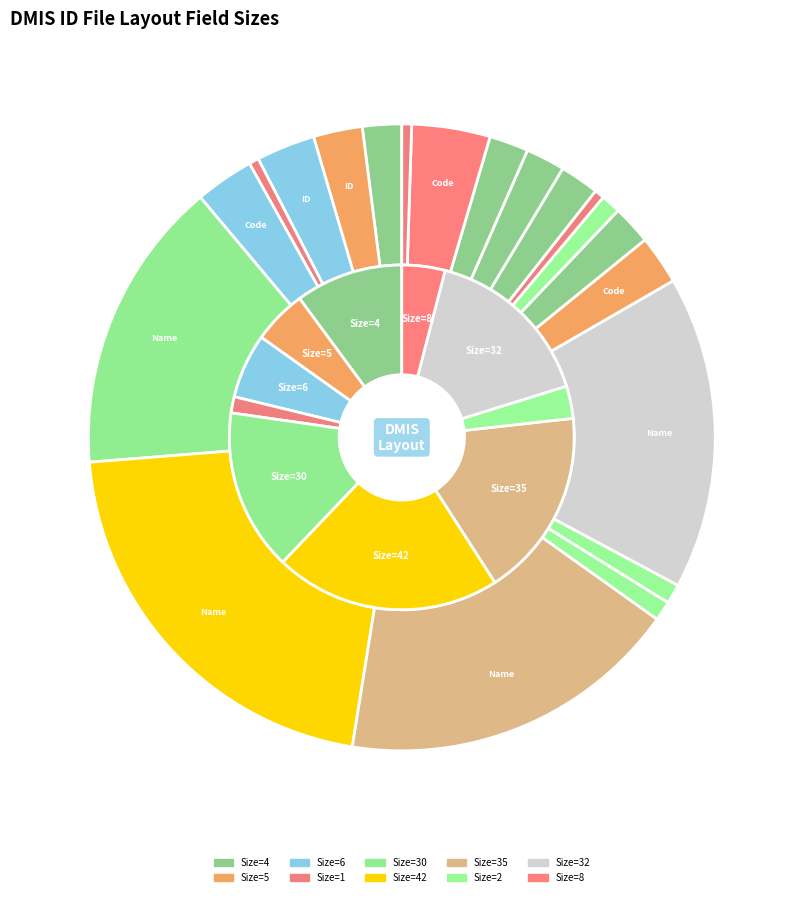

What percentage is the DCW ID slice, to the nearest percent?

3%